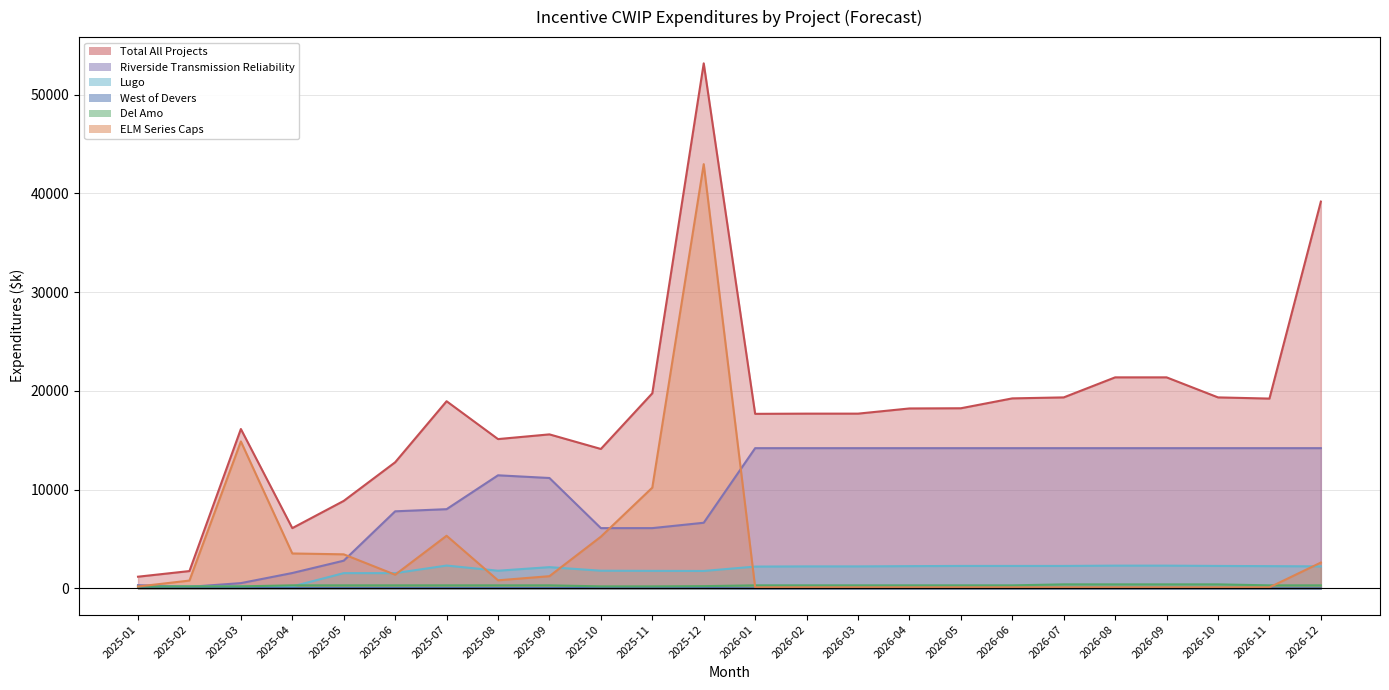

How many values in the Del Amo series exceed 300?

4